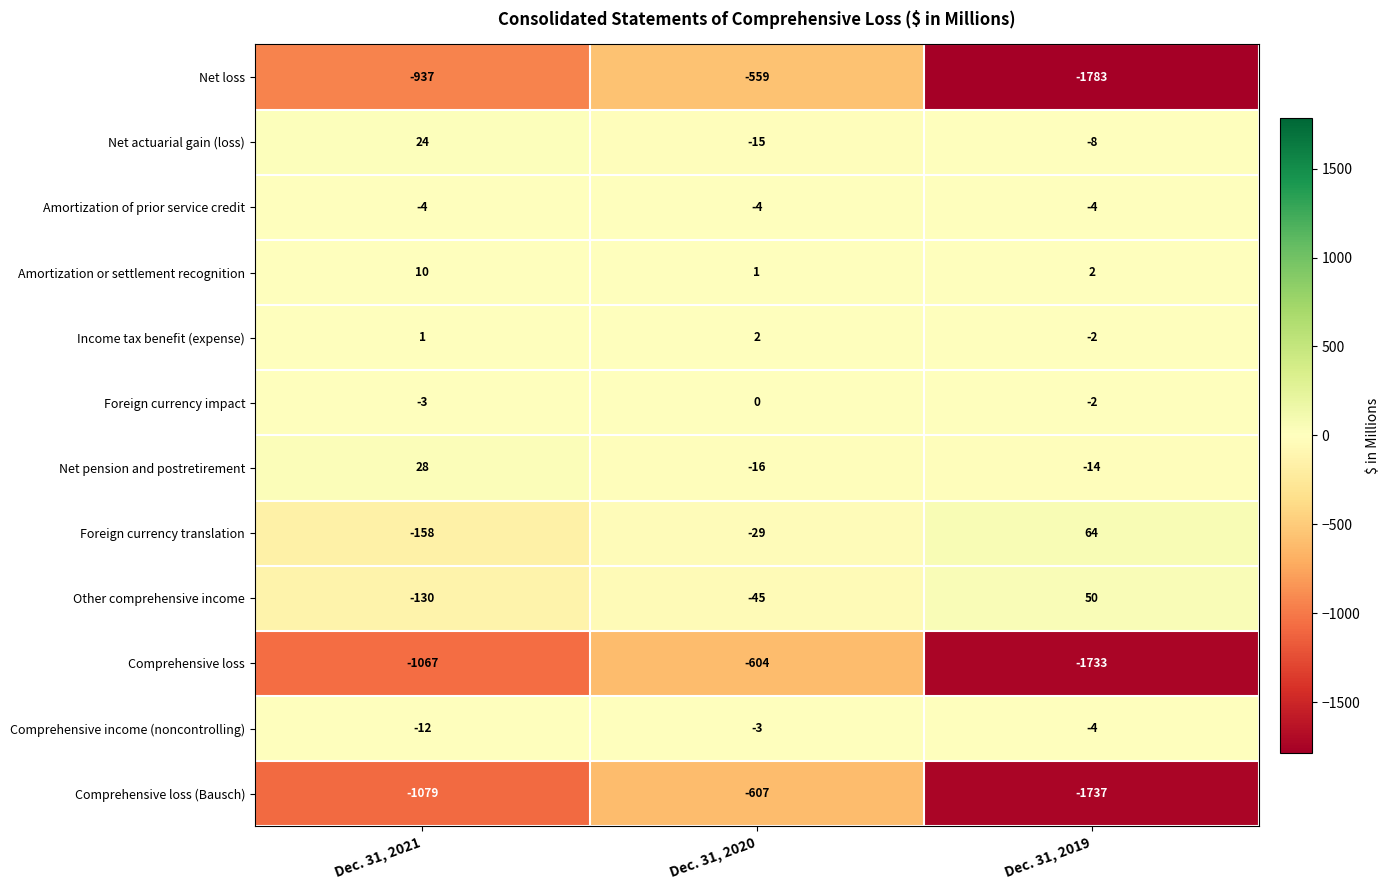

List the series in order of their peak value, highest first.

Foreign currency translation, Other comprehensive income, Net pension and postretirement, Net actuarial gain (loss), Amortization or settlement recognition, Income tax benefit (expense), Foreign currency impact, Comprehensive income (noncontrolling), Amortization of prior service credit, Net loss, Comprehensive loss, Comprehensive loss (Bausch)